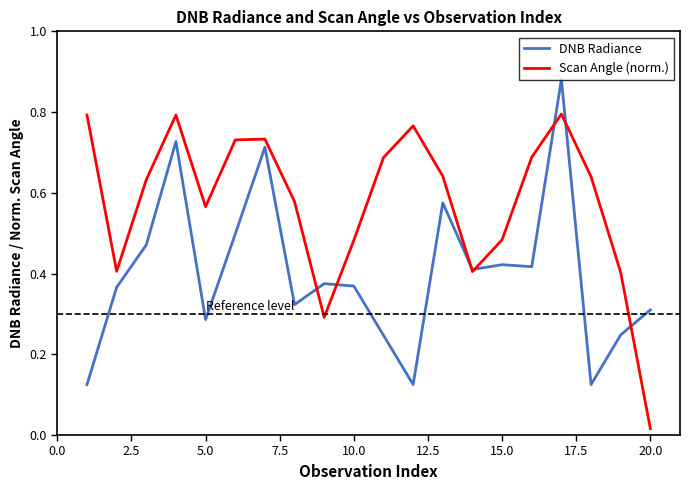

Does the chart have visible grid lines?

No